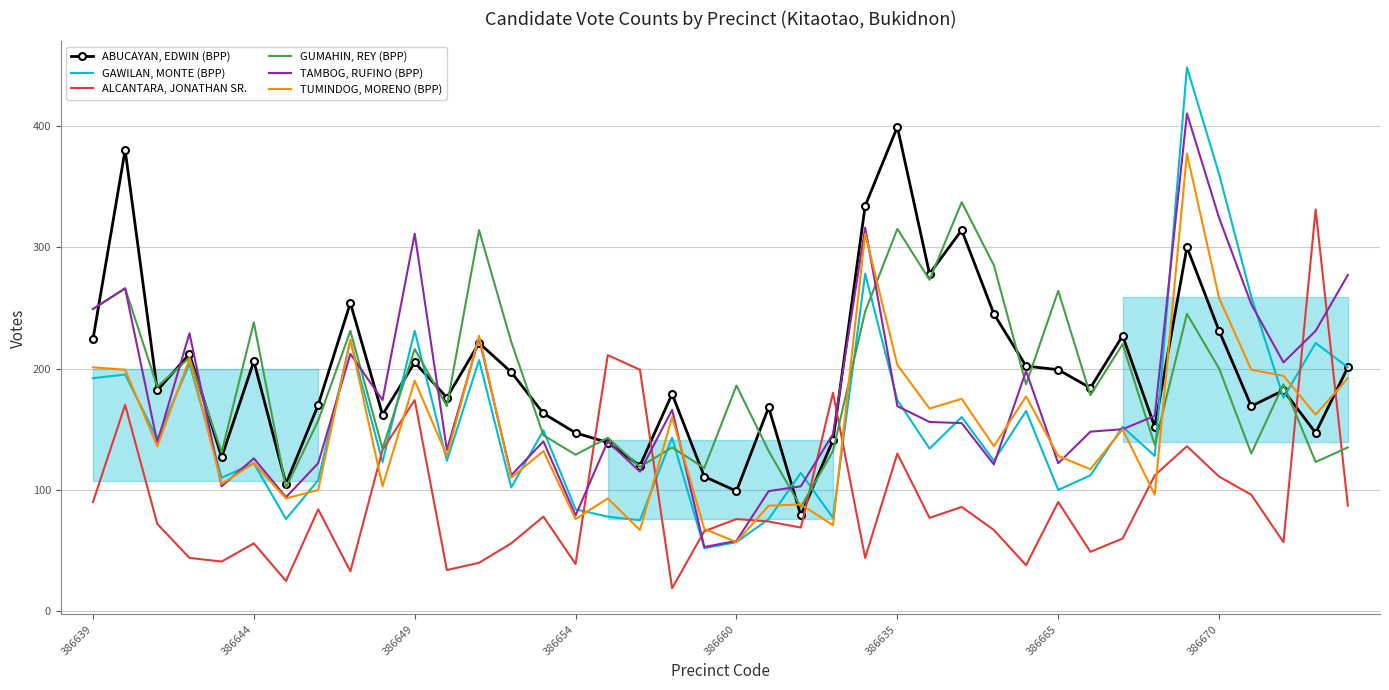

List the series in order of their peak value, lowest first.

ALCANTARA, JONATHAN SR., GUMAHIN, REY (BPP), TUMINDOG, MORENO (BPP), ABUCAYAN, EDWIN (BPP), TAMBOG, RUFINO (BPP), GAWILAN, MONTE (BPP)